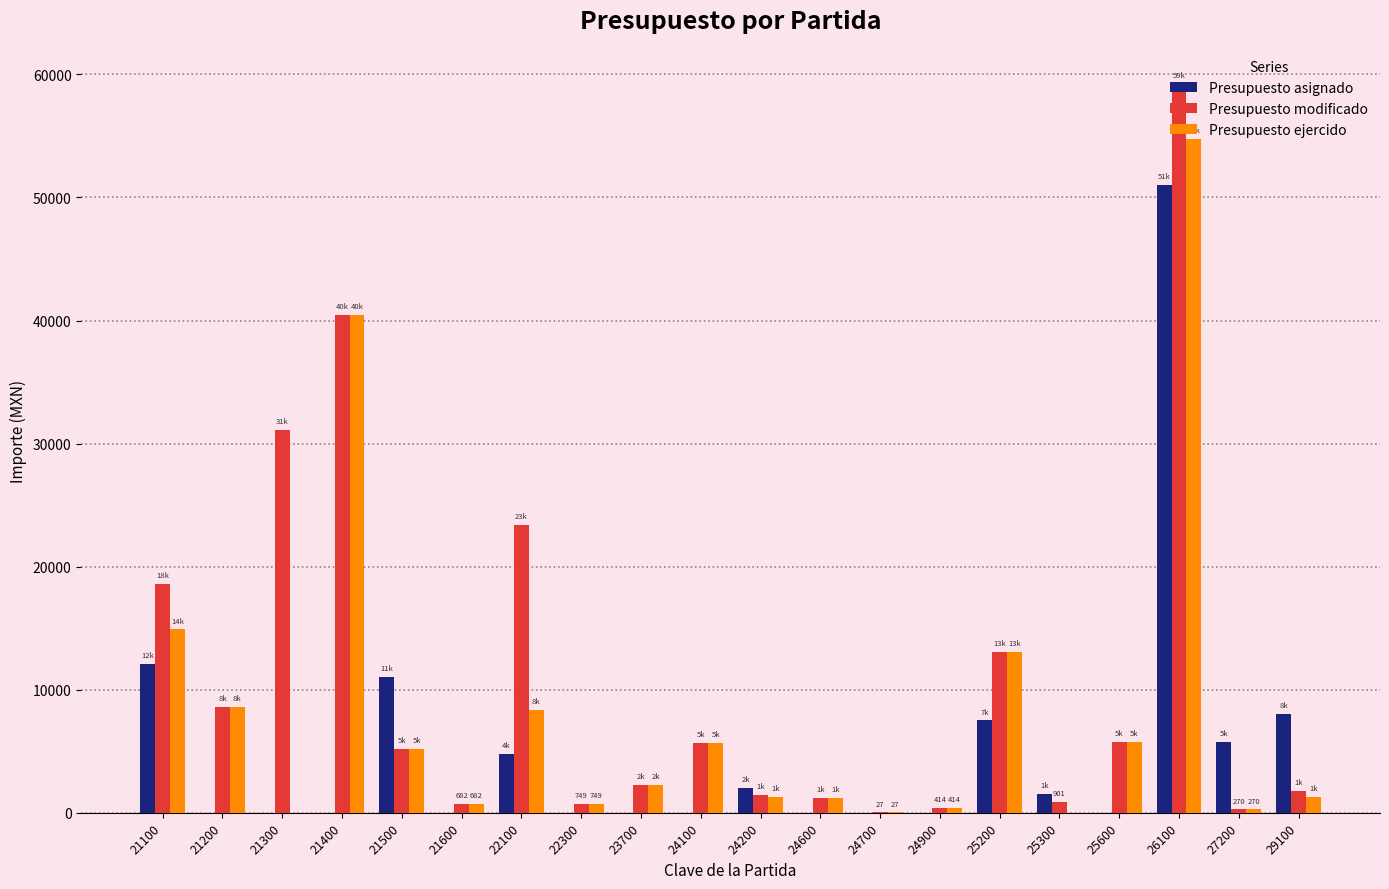

What is the spread (max minus min) of values at 25600?

5766